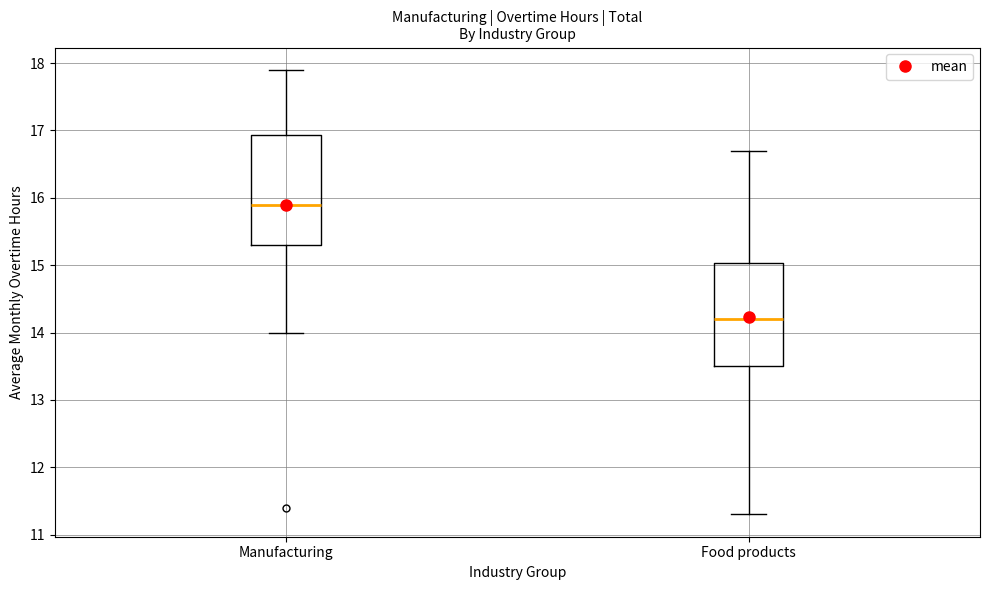

Where is the upper edge of the box for Food products on the y-axis? The values are not printed on the chart, so give them approximately, as read against the axis.

15.0